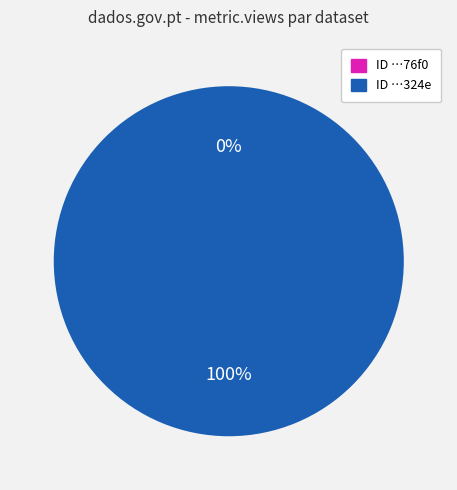

Is it true that 60d2016d0781901de863324e is 100% of the pie?

True